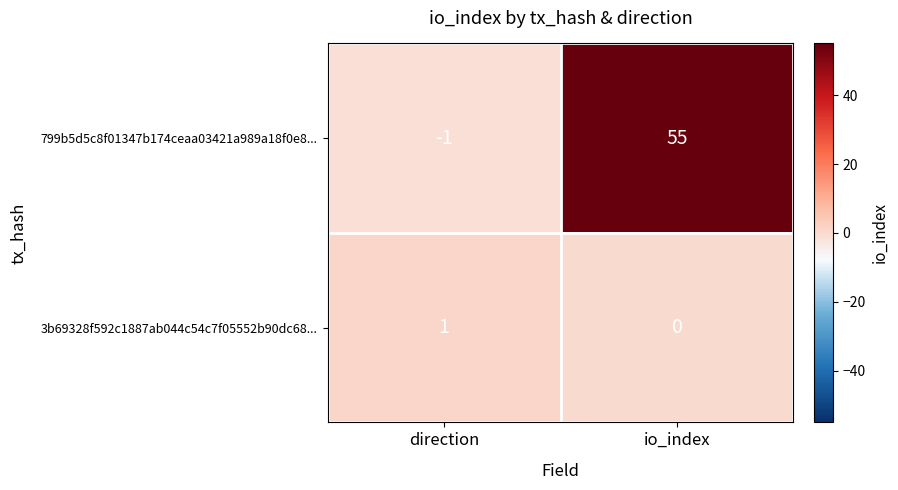

Rank the series by their maximum value, from lowest to highest.

3b69328f592c1887ab044c54c7f05552b90dc68..., 799b5d5c8f01347b174ceaa03421a989a18f0e8...